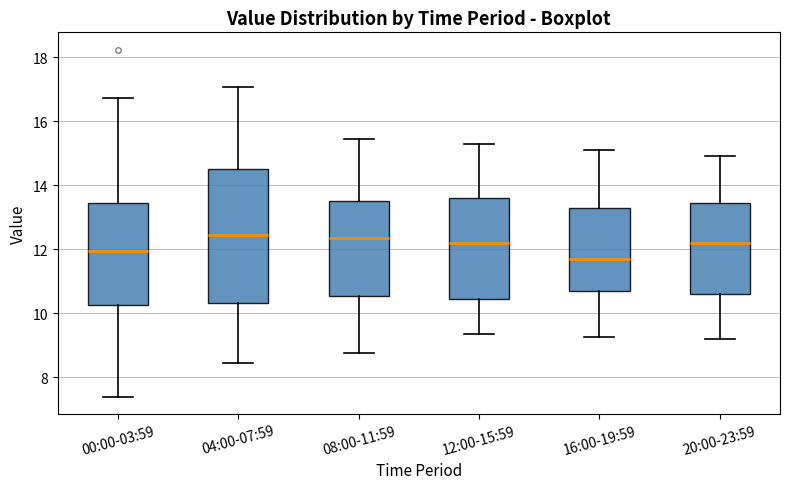

Comparing the boxes themselves (not the whiskers), which one is the tallest?

04:00-07:59